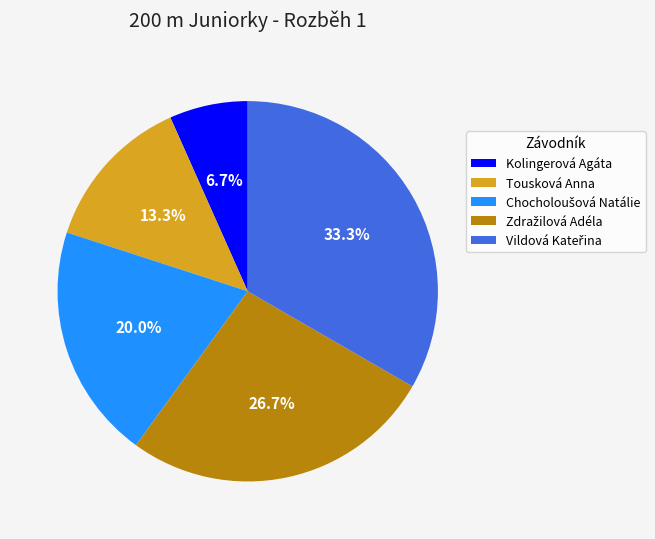

What is the smallest slice in the pie chart?

Kolingerová Agáta